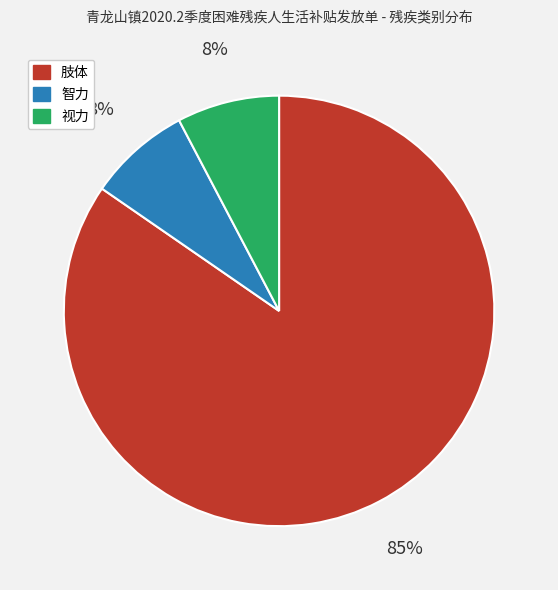

How many slices are in this pie chart?

3